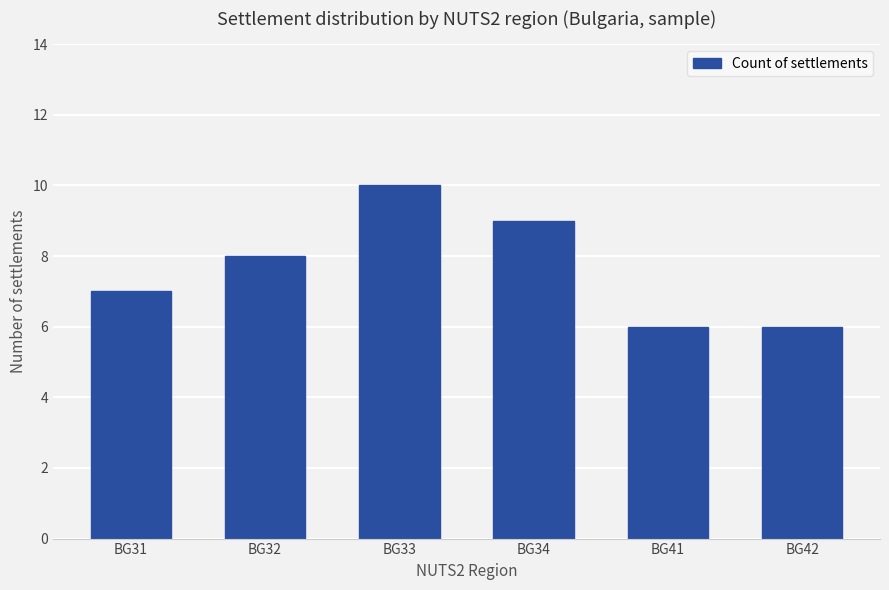

What is the greatest value displayed?

10